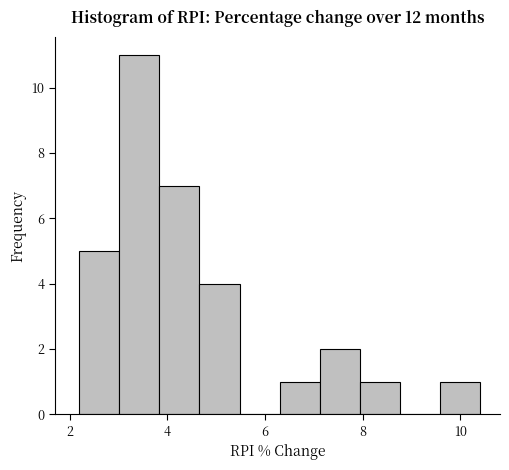

Which range on the x-axis has the tallest bar?

3.02 to 3.84